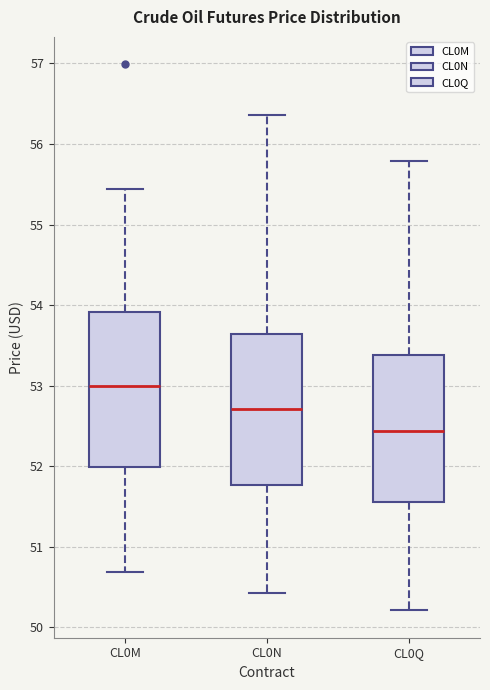

Which box has the lowest median line?

CL0Q